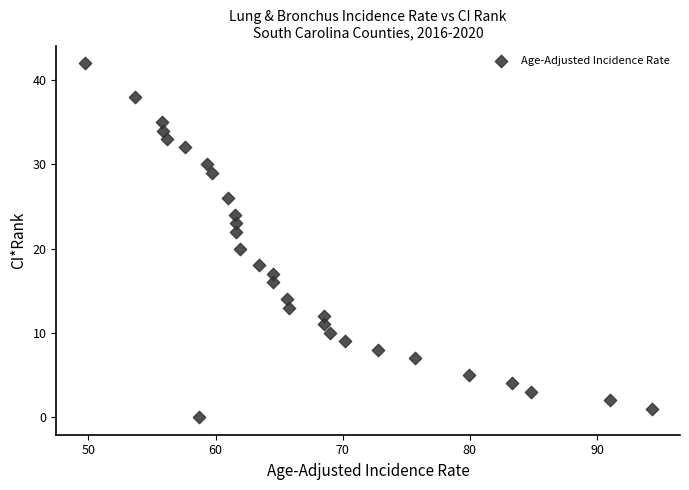

What is the range of Y values (max minus min)?

42